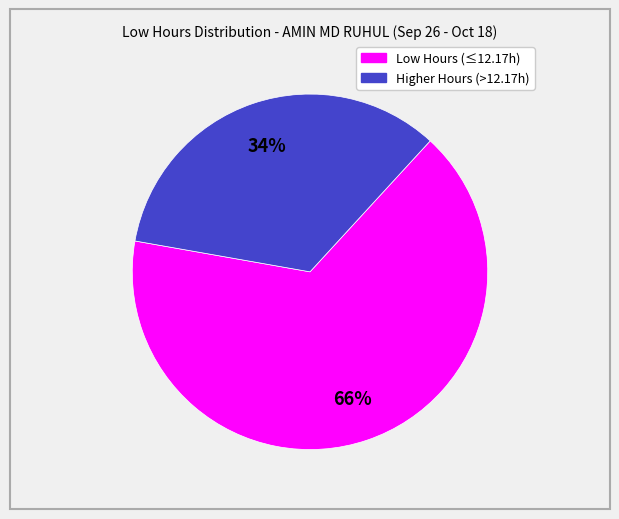

How many slices are in this pie chart?

2